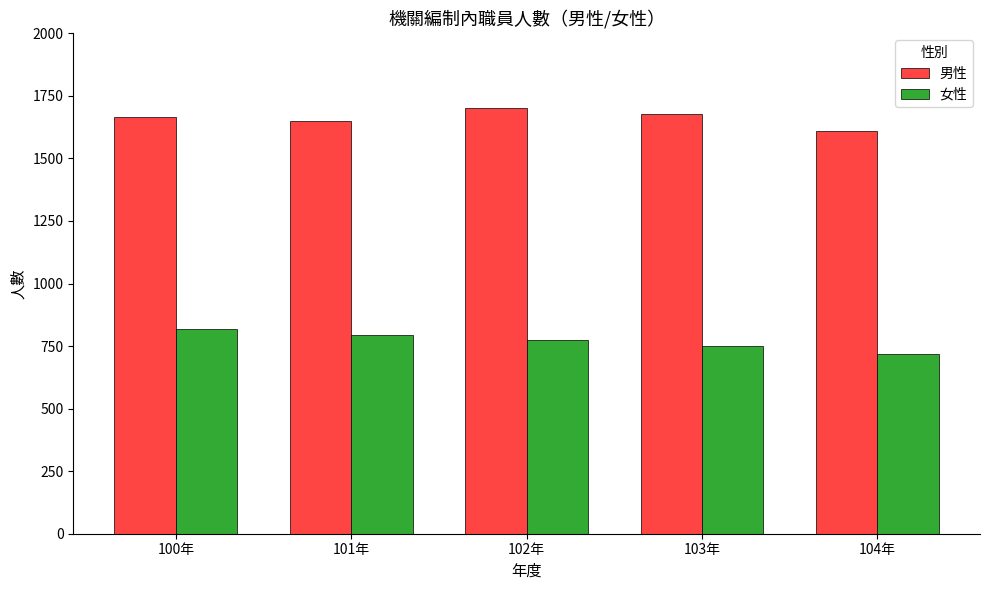

How many bars are there in total?

10